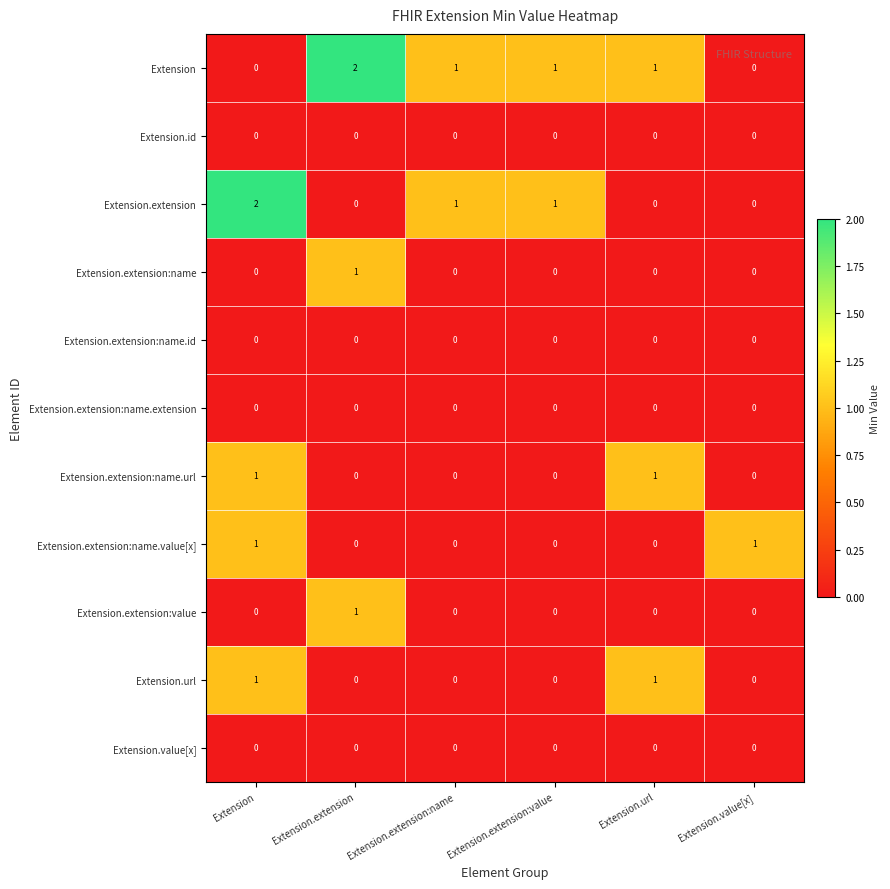

What is the total value across all series at Extension.value[x]?

1